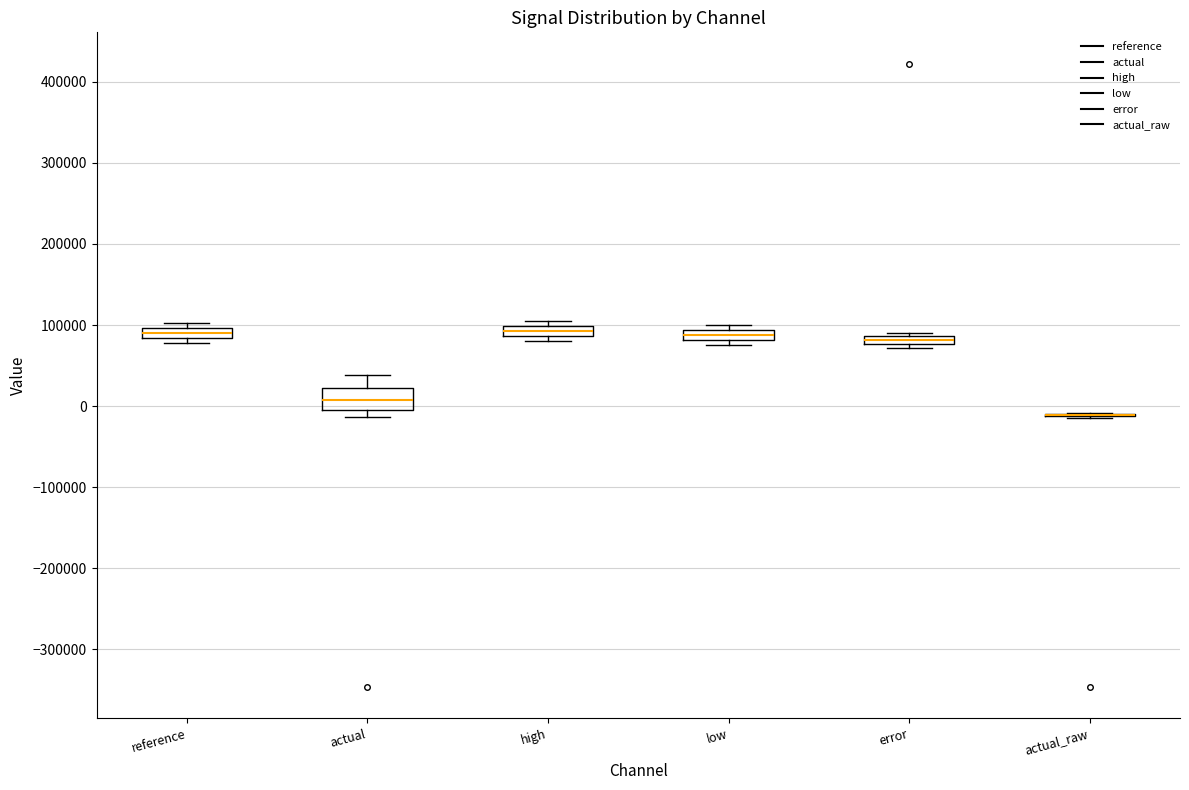

Where is the lower edge of the box for actual on the y-axis? The values are not printed on the chart, so give them approximately, as read against the axis.

0